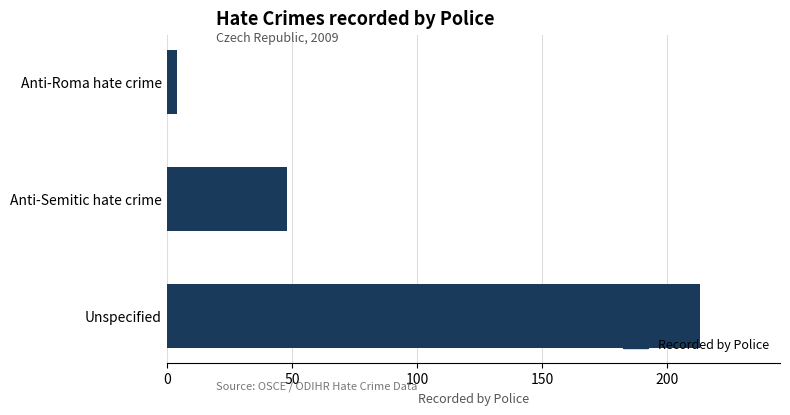

Rank the categories by value from highest to lowest.

Unspecified, Anti-Semitic hate crime, Anti-Roma hate crime